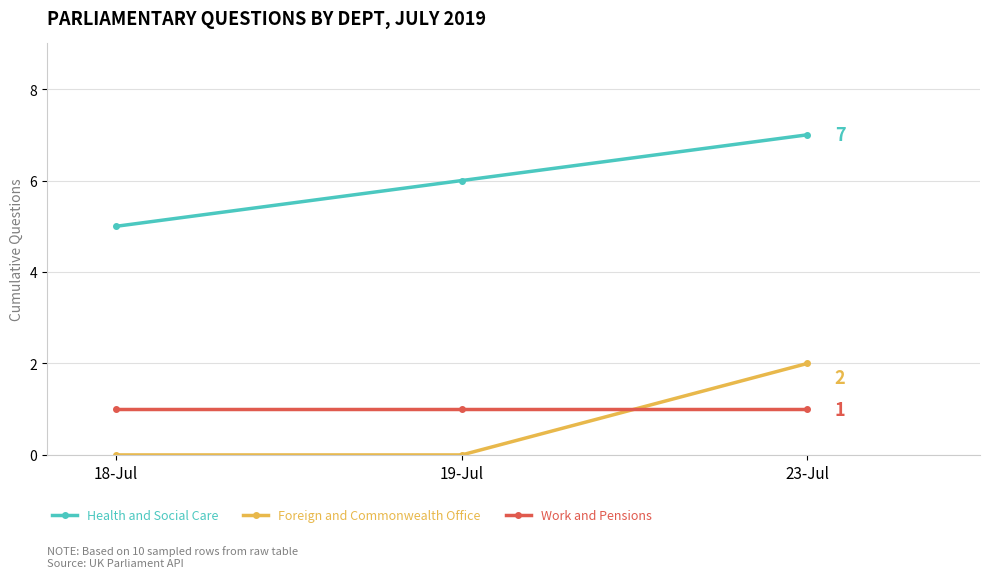

The value of Health and Social Care at 23-Jul is 10. True or false?

False